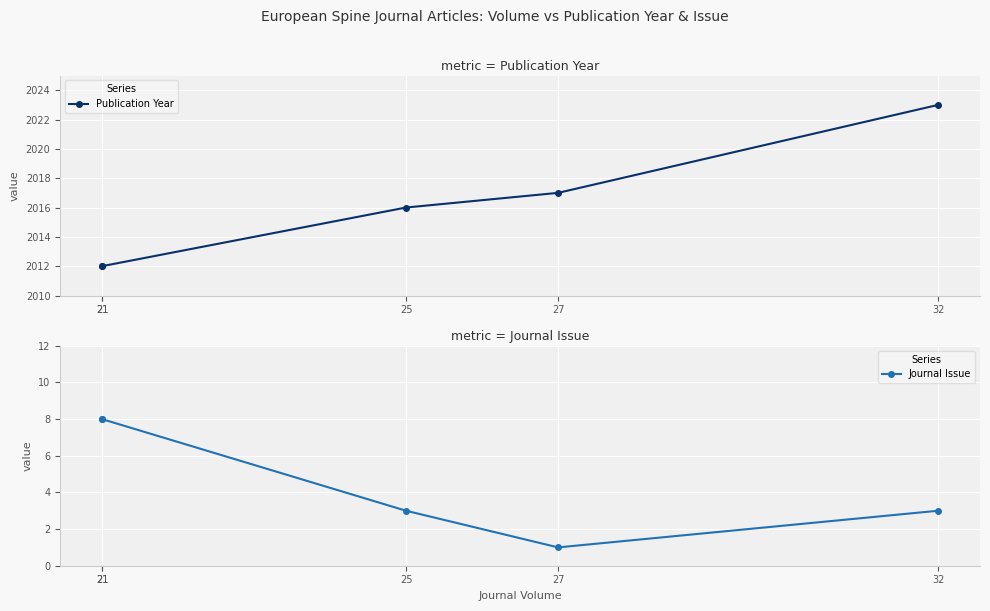

What is the difference between the maximum and minimum values in the Journal Issue series?

7